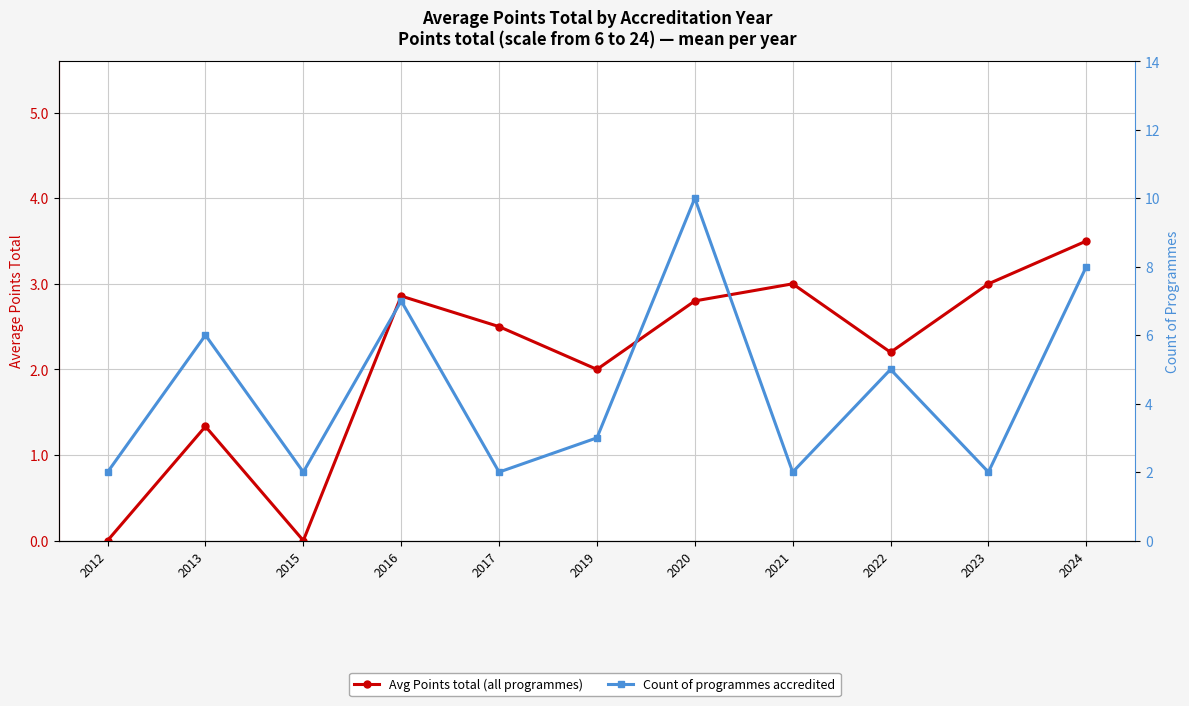

After their last crossing, which series has the higher values: Avg Points total (all programmes) or Count of programmes accredited?

Count of programmes accredited